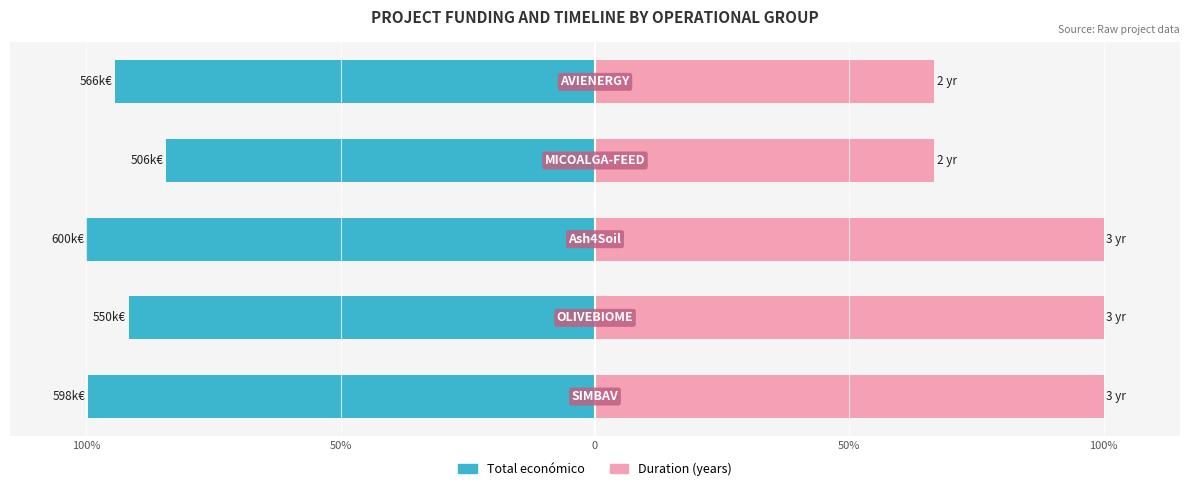

Rank the series at 50% from highest to lowest value.

Duration (years), Total económico